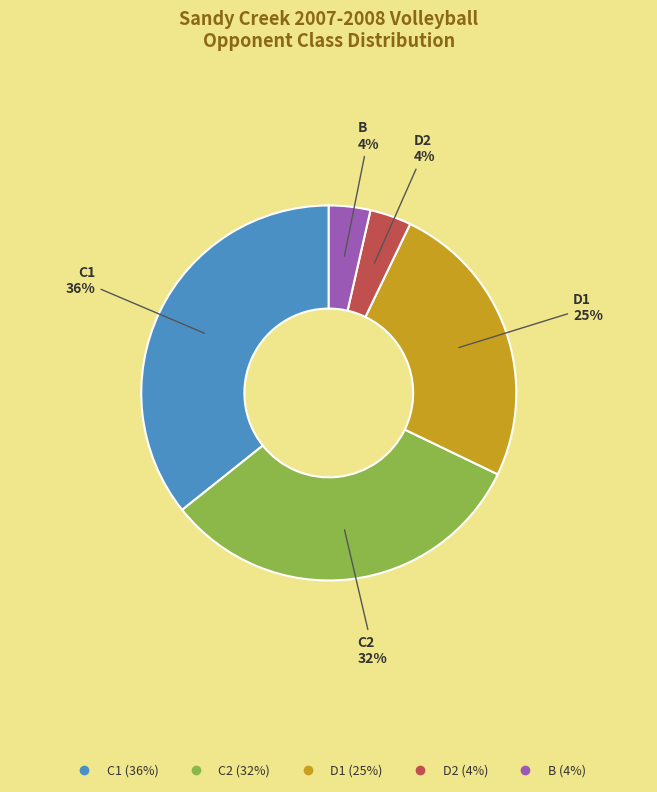

How many segments does this pie chart have?

5